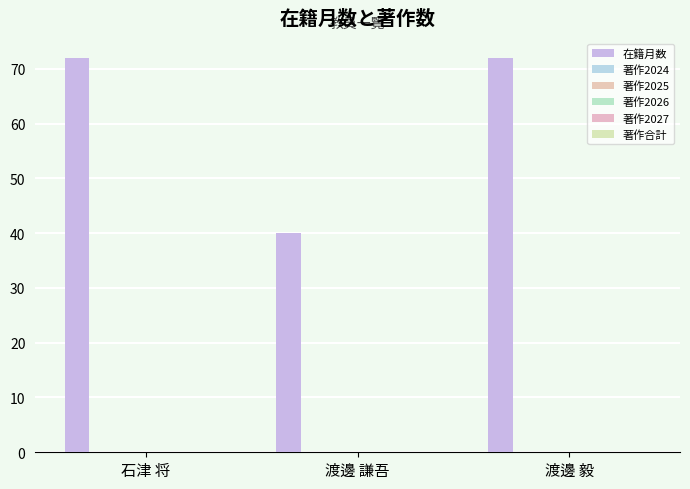

Are the bars horizontal?

No